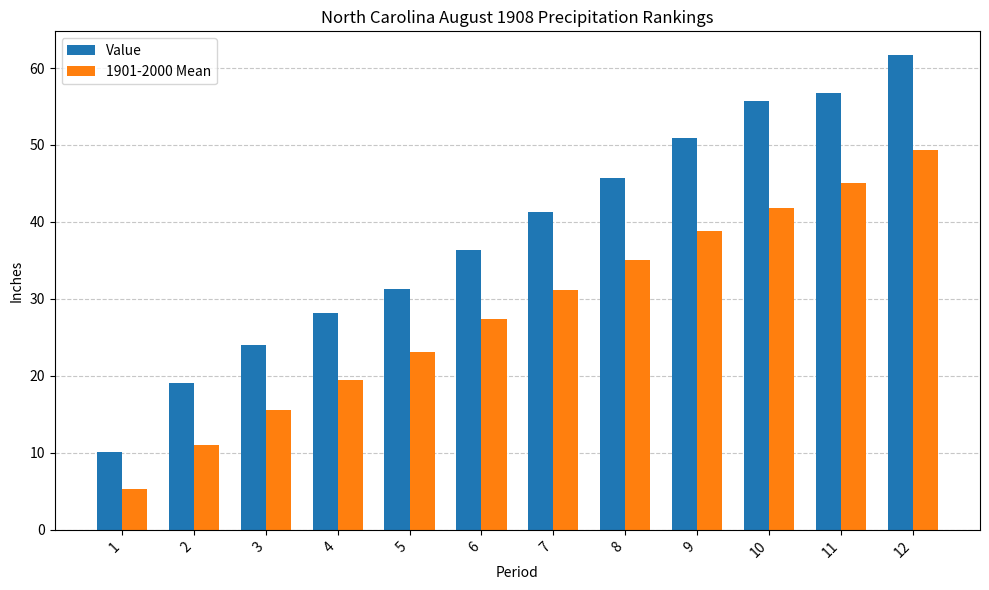

Which category has the highest value in the Value series?

12